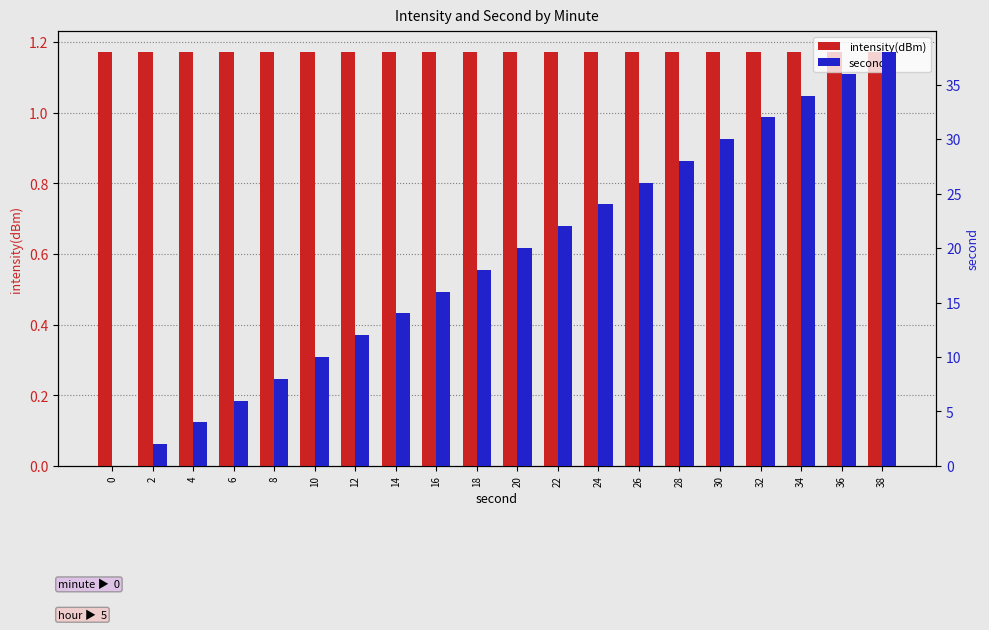

Reading right to left, what are all the values shown in this chart?

intensity(dBm): 38=1.2	36=1.2	34=1.2	32=1.2	30=1.2	28=1.2	26=1.2	24=1.2	22=1.2	20=1.2	18=1.2	16=1.2	14=1.2	12=1.2	10=1.2	8=1.2	6=1.2	4=1.2	2=1.2	0=1.2
second: 38=38.0	36=36.0	34=34.0	32=32.0	30=30.0	28=28.0	26=26.0	24=24.0	22=22.0	20=20.0	18=18.0	16=16.0	14=14.0	12=12.0	10=10.0	8=8.0	6=6.0	4=4.0	2=2.0	0=0.0